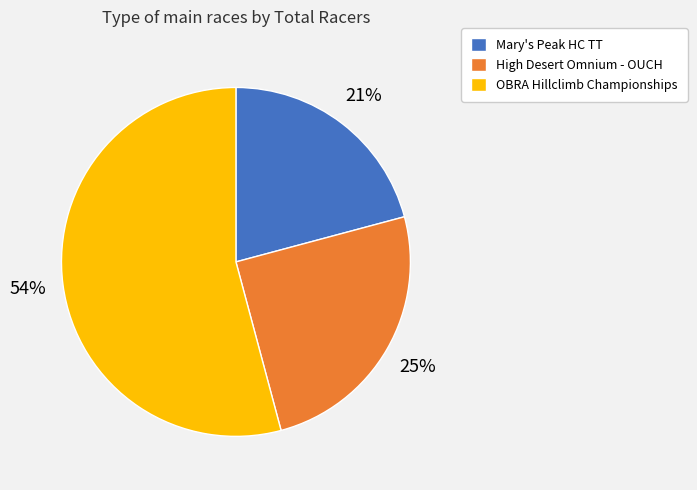

To the nearest percent, what is the difference between the High Desert Omnium - OUCH and OBRA Hillclimb Championships slice percentages?

29%